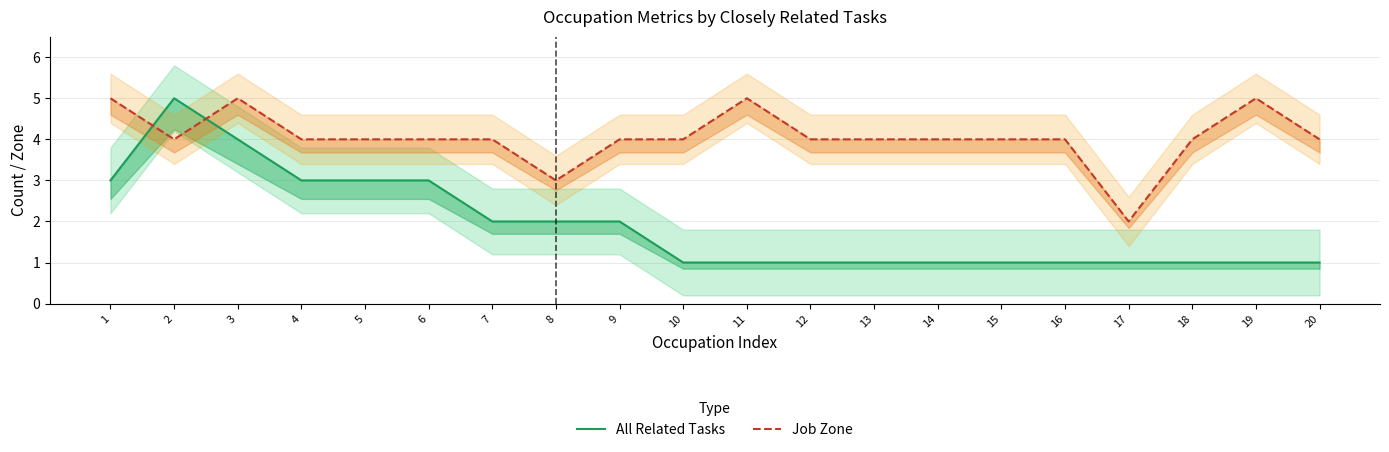

At how many categories does at least one series exceed 4?

5